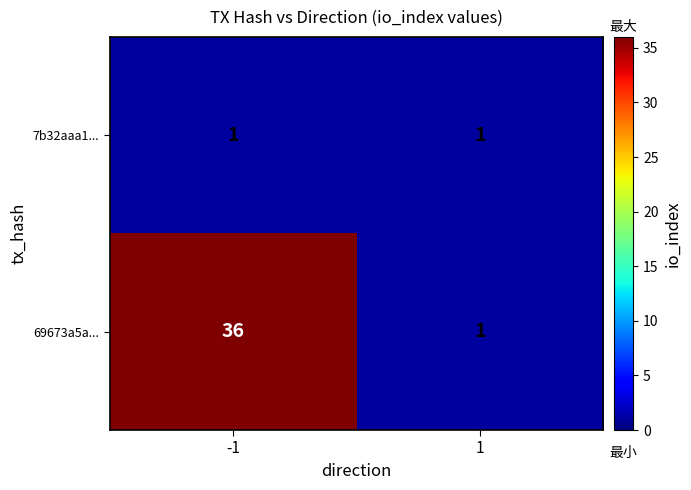

What is the greatest value displayed?

36